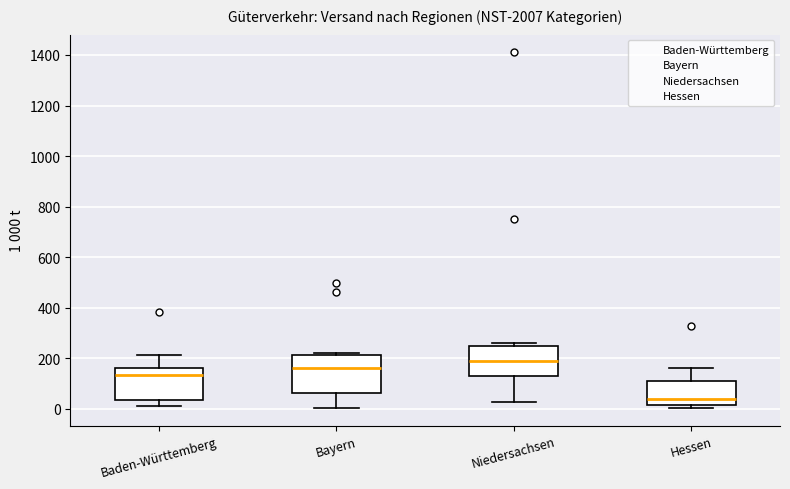

Where is the lower edge of the box for Baden-Württemberg on the y-axis? The values are not printed on the chart, so give them approximately, as read against the axis.

40